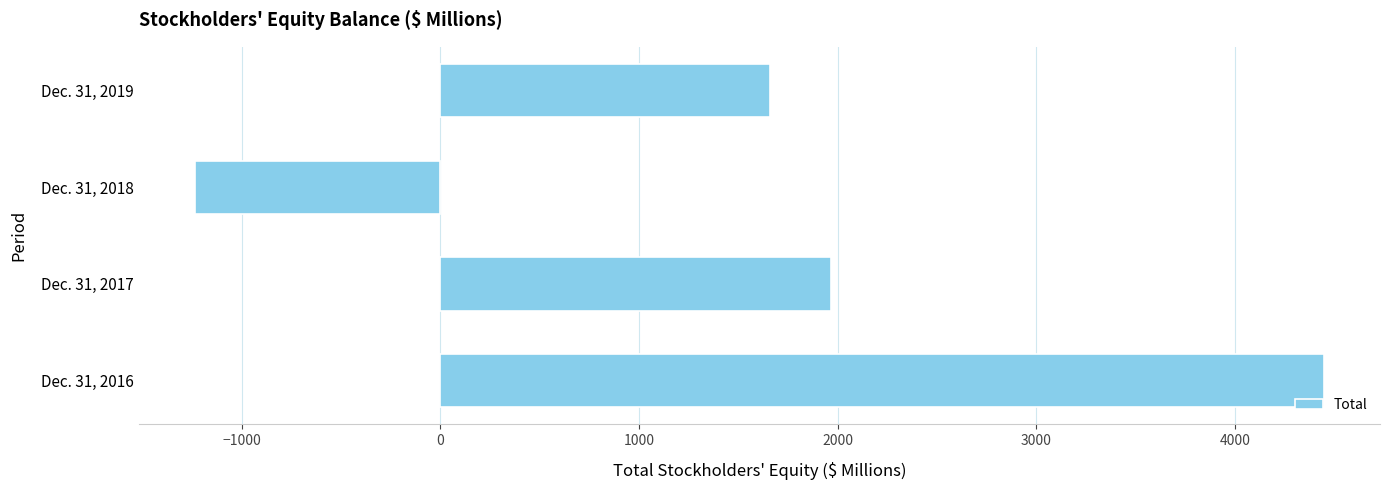

Reading top to bottom, list all the values displayed in this chart.

Dec. 31, 2019=1658	Dec. 31, 2018=-1234	Dec. 31, 2017=1968	Dec. 31, 2016=4446